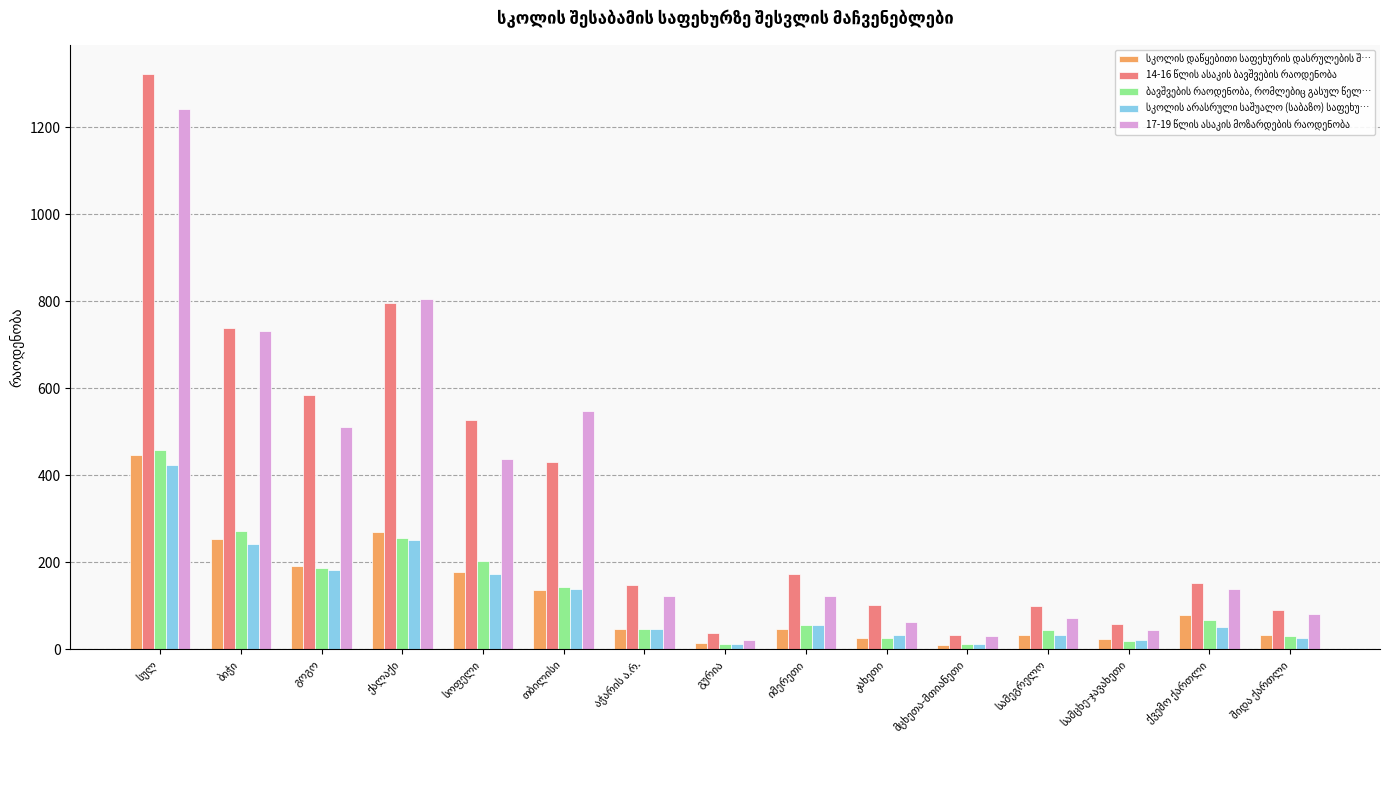

Does the chart contain stacked bars?

No